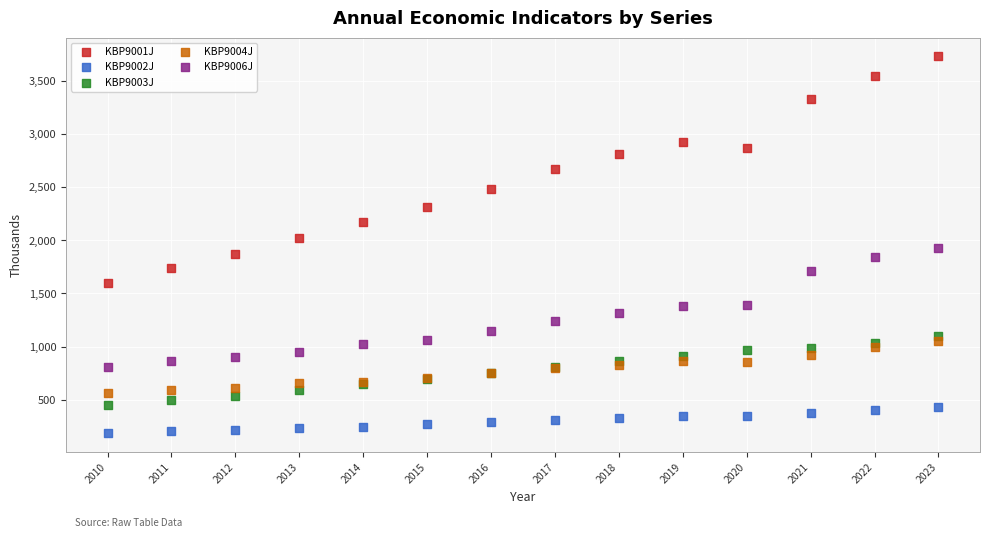

What are all the series names shown in the legend?

KBP9001J, KBP9002J, KBP9003J, KBP9004J, KBP9006J